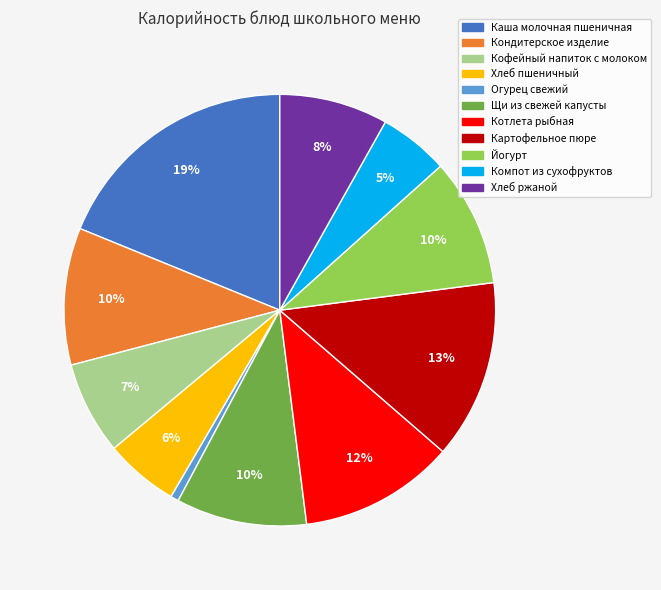

Do Картофельное пюре and Щи из свежей капусты together represent more than half of the pie?

No